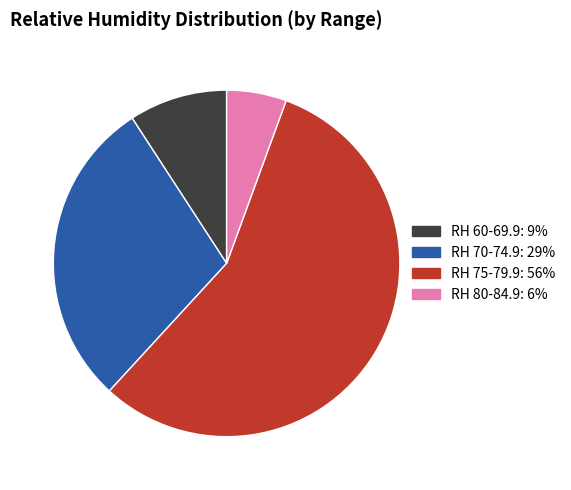

Does any single category account for the majority?

Yes